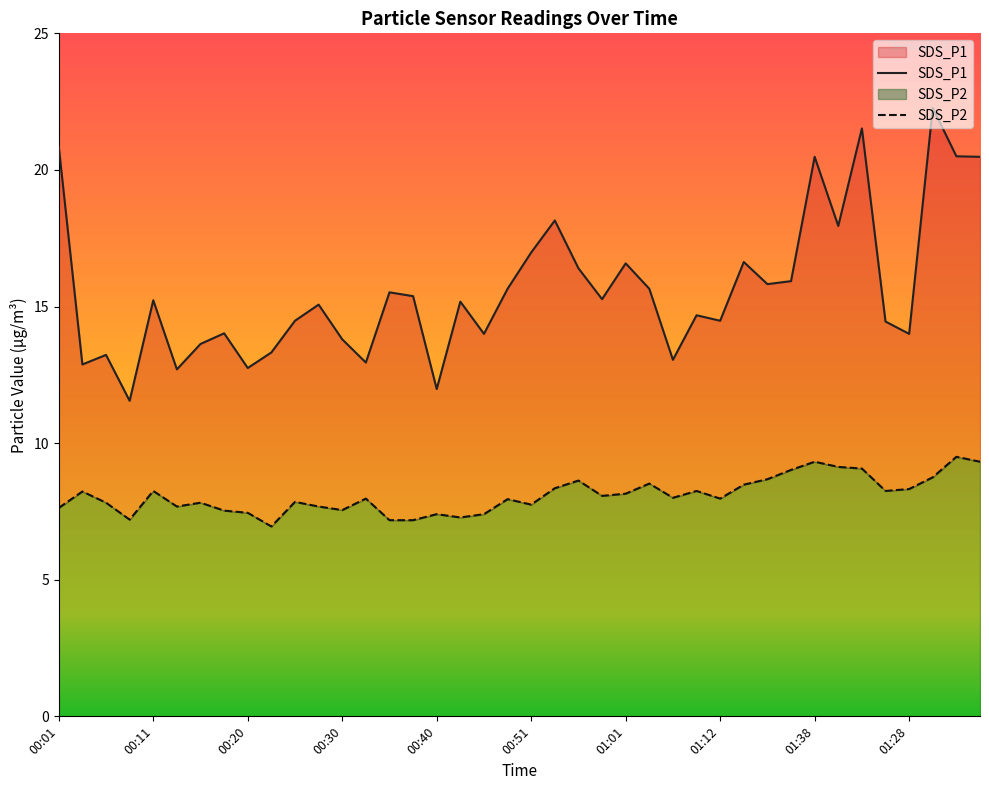

Does the chart display data point markers on the line(s)?

No